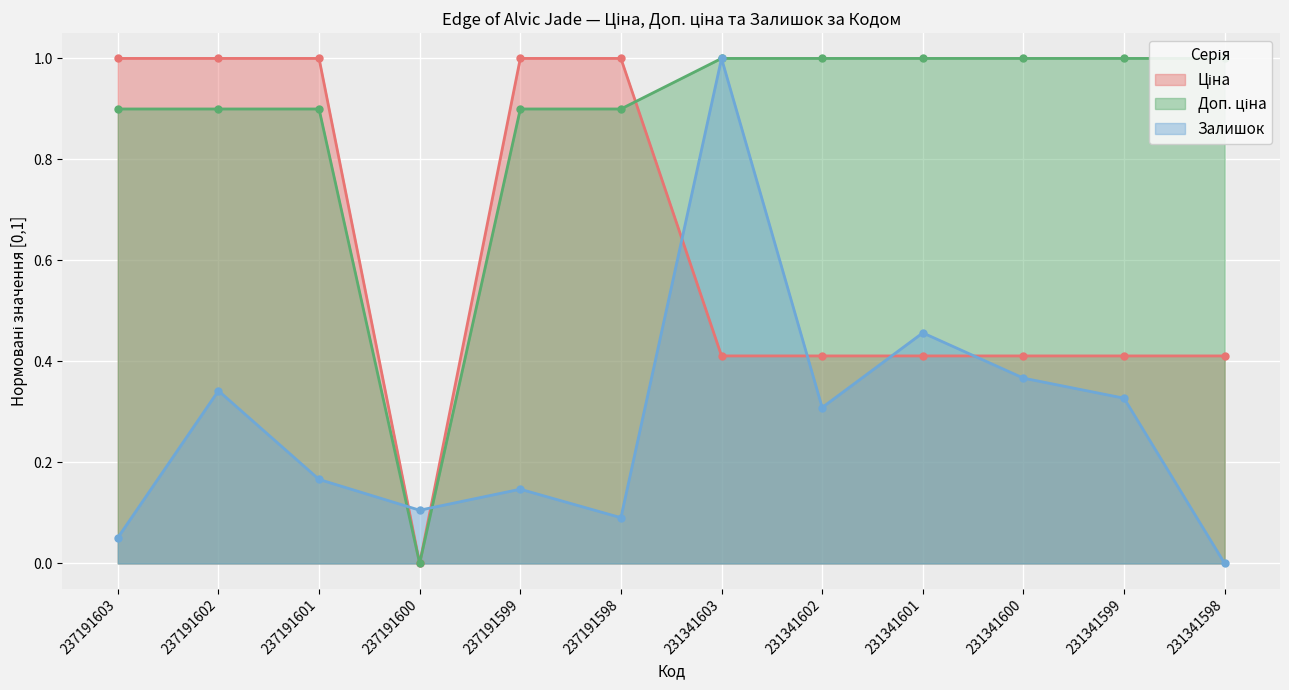

What is the difference between the highest and lowest values at 231341600?

0.6